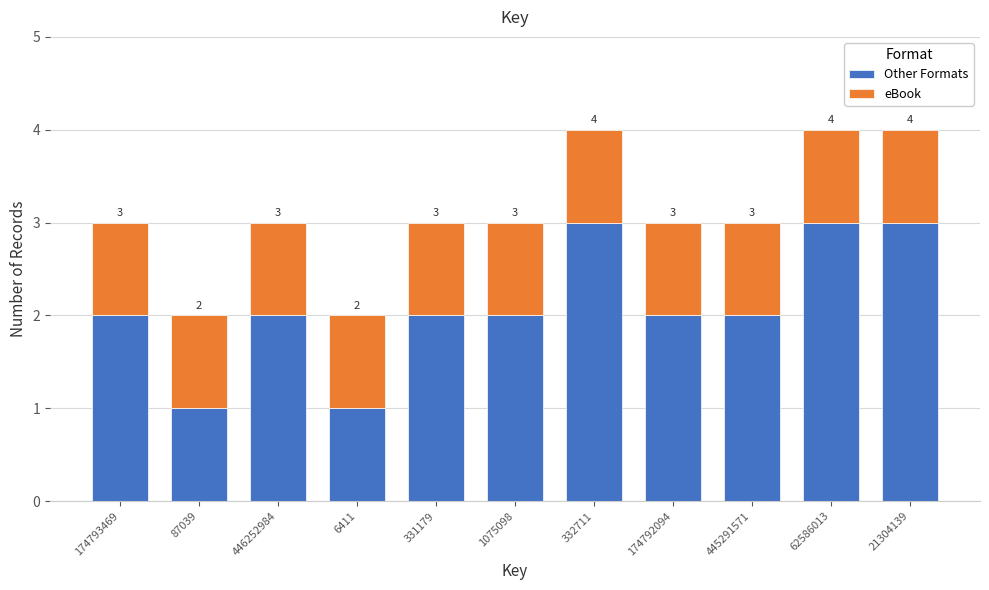

Reading left to right, list the values for the Other Formats series.

174793469=2	87039=1	446252984=2	6411=1	331179=2	1075098=2	332711=3	174792094=2	445291571=2	62586013=3	21304139=3